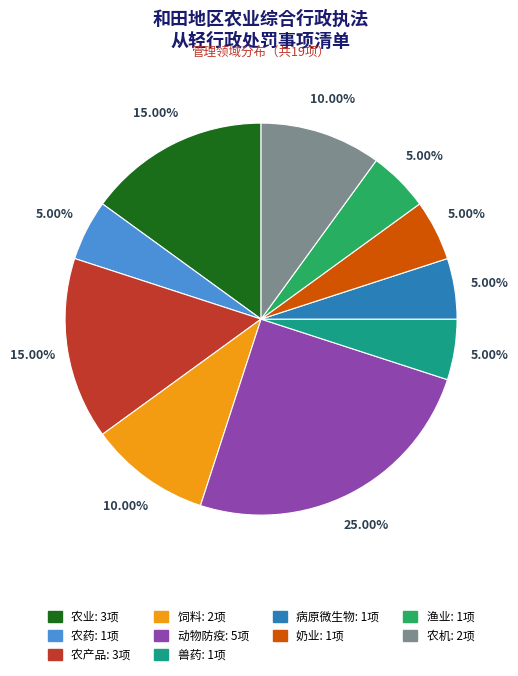

The 奶业 slice represents 1% of the pie. True or false?

False